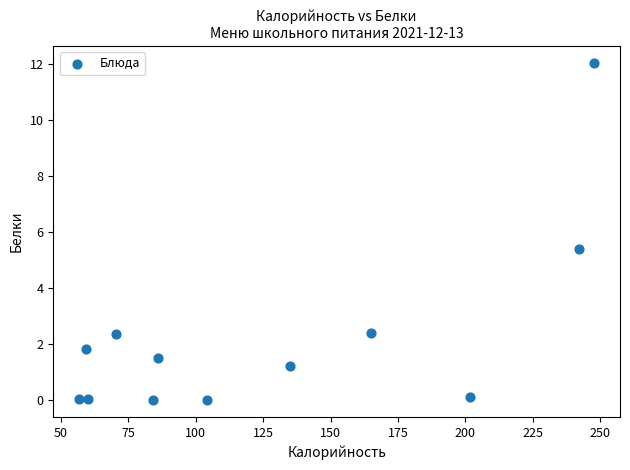

What is the average Y value?

2.3